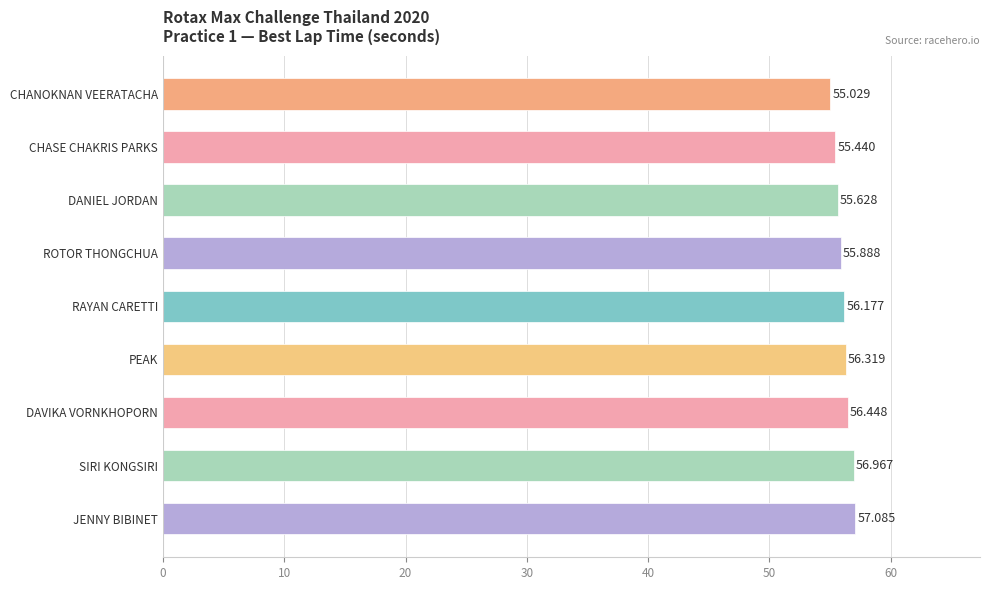

What is the label of the 4th bar from the bottom?

PEAK